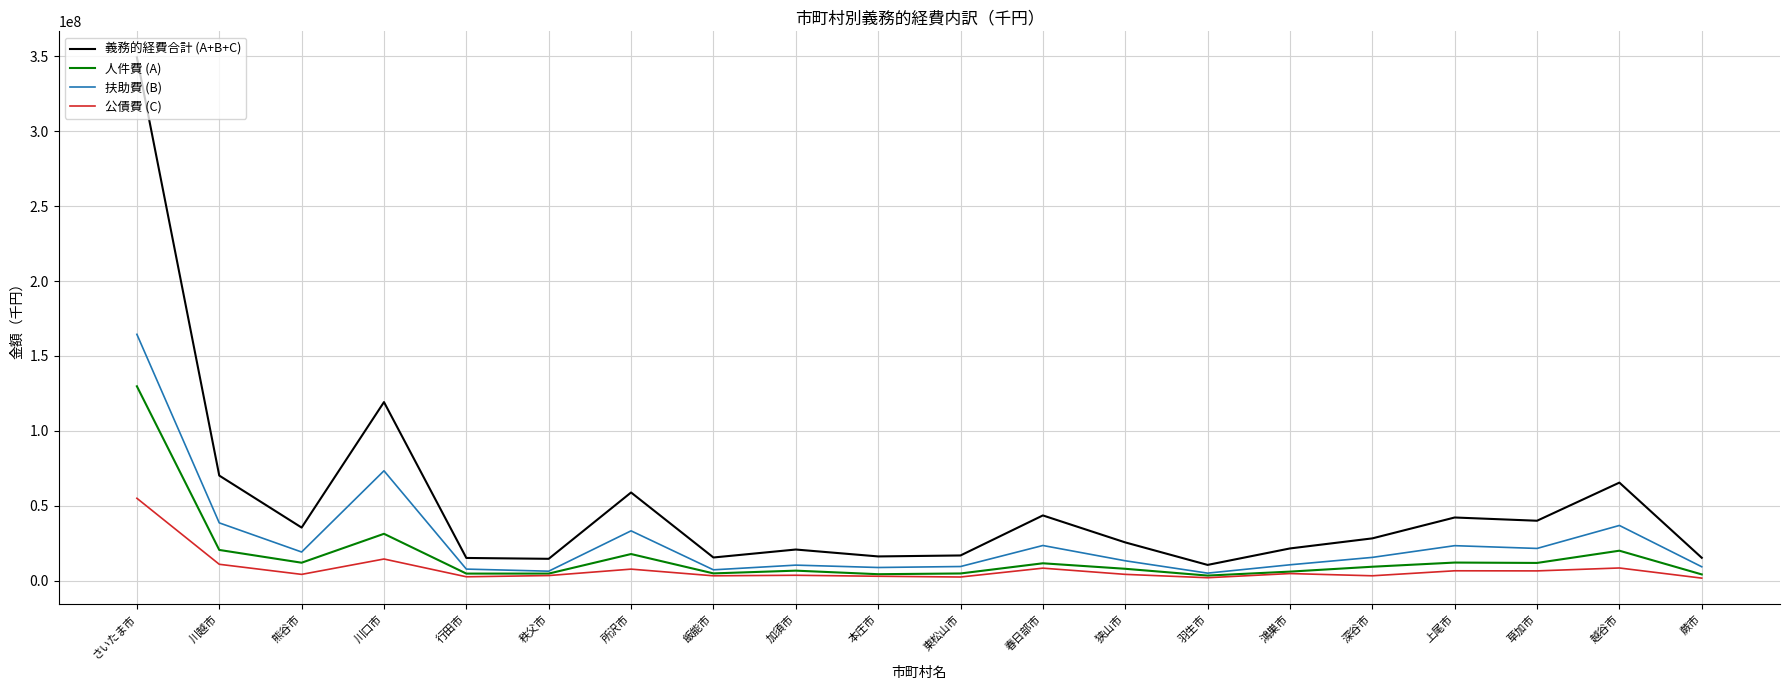

True or false: 公債費 (C) and 義務的経費合計 (A+B+C) cross at least once.

False